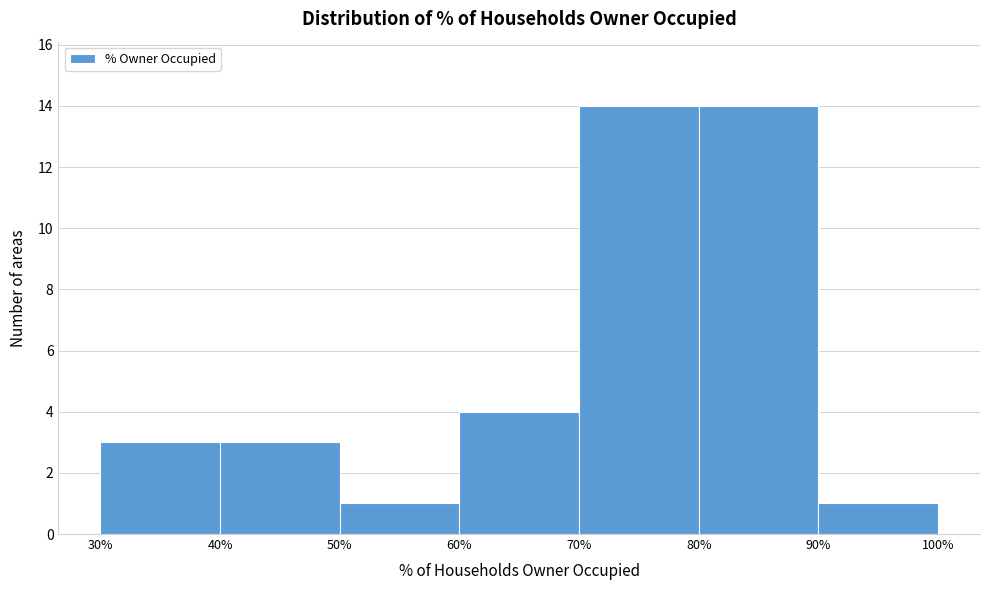

Reading left to right, transcribe this chart: for each bar, give the range it covers on the x-axis and its height. The values are not printed on the chart, so give them approximately, as read against the axis.

30% to 40%: 3
40% to 50%: 3
50% to 60%: 1
60% to 70%: 4
70% to 80%: 14
80% to 90%: 14
90% to 100%: 1